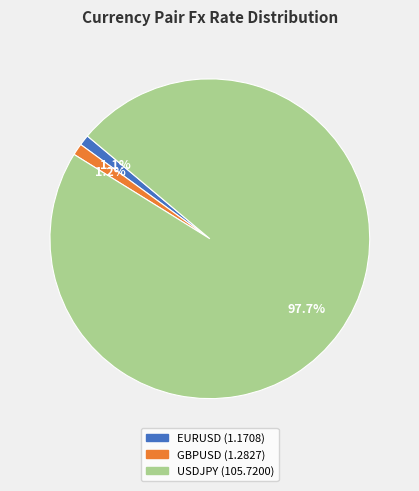

Which category has the biggest portion of the pie?

USDJPY